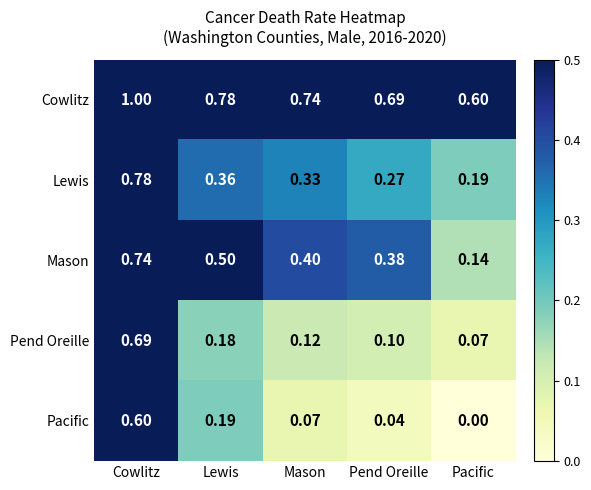

Which series has the largest range (max minus min)?

Pend Oreille